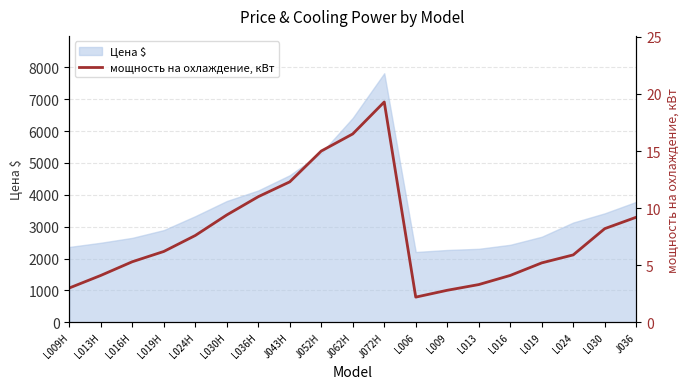

How many lines are shown in the chart?

1